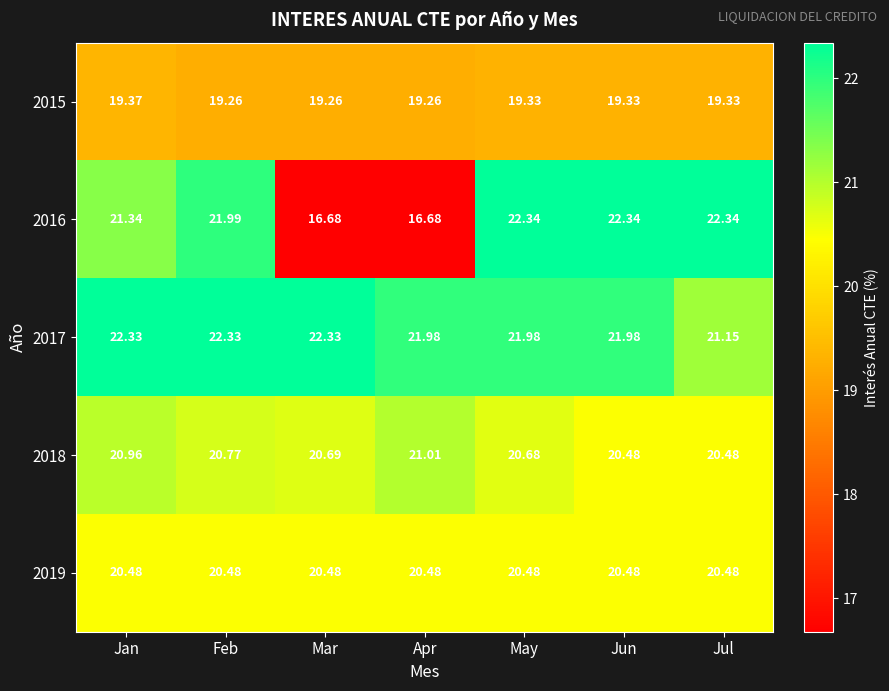

At which category is the sum across all series the highest?

Feb